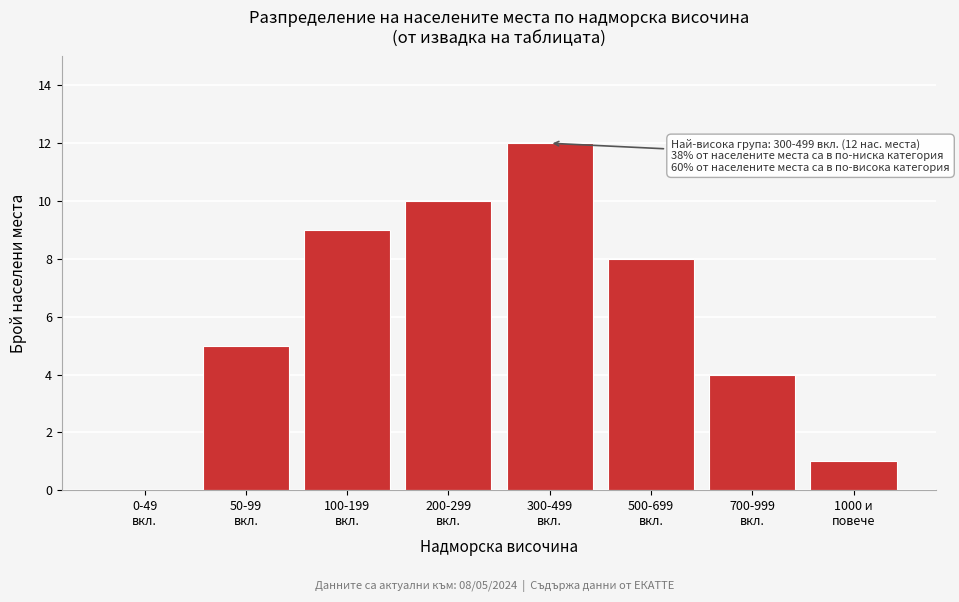

What is the maximum value shown in the chart?

12